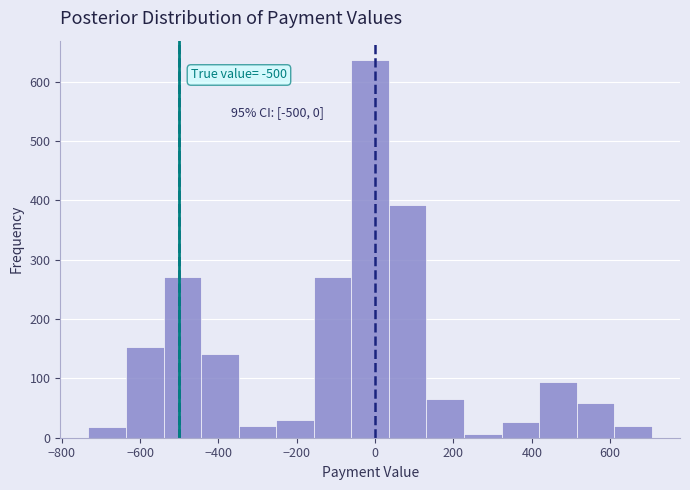

Which range on the x-axis has the tallest bar?

-60 to 40